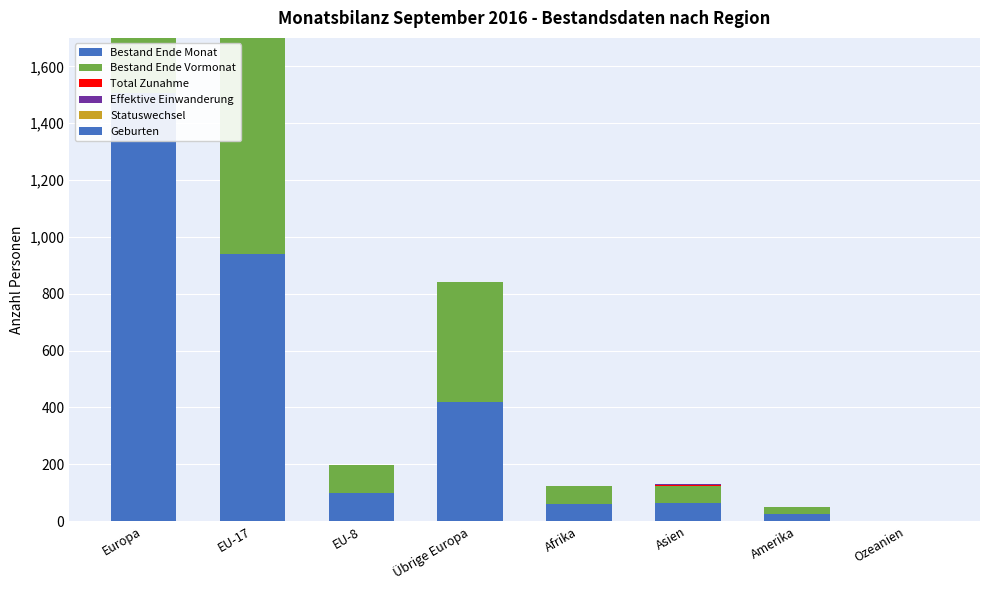

At which label does Total Zunahme first exceed 1?

Europa